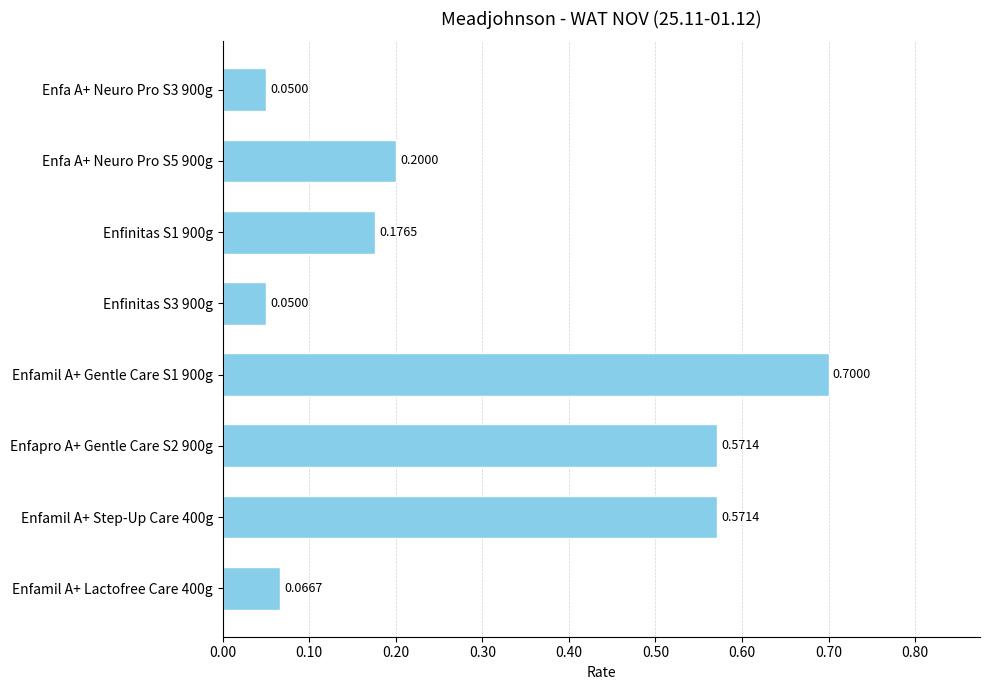

Between Enfa A+ Neuro Pro S3 900g and Enfamil A+ Lactofree Care 400g, which is larger?

Enfamil A+ Lactofree Care 400g